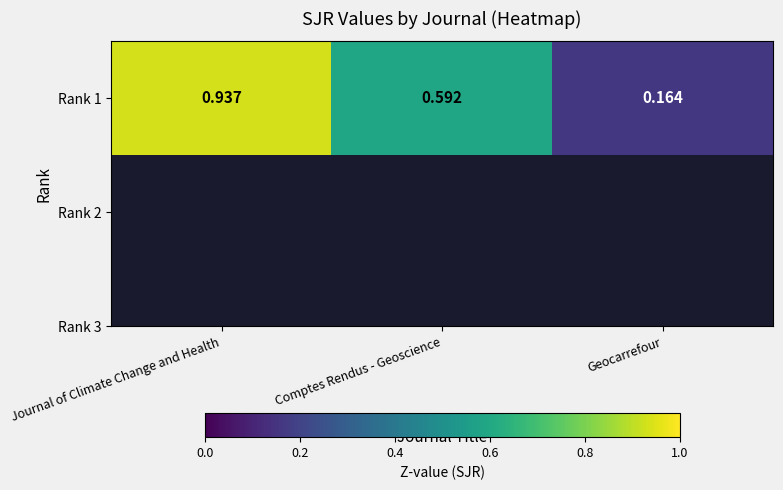

Which label corresponds to the largest value in the chart?

Journal of Climate Change and Health